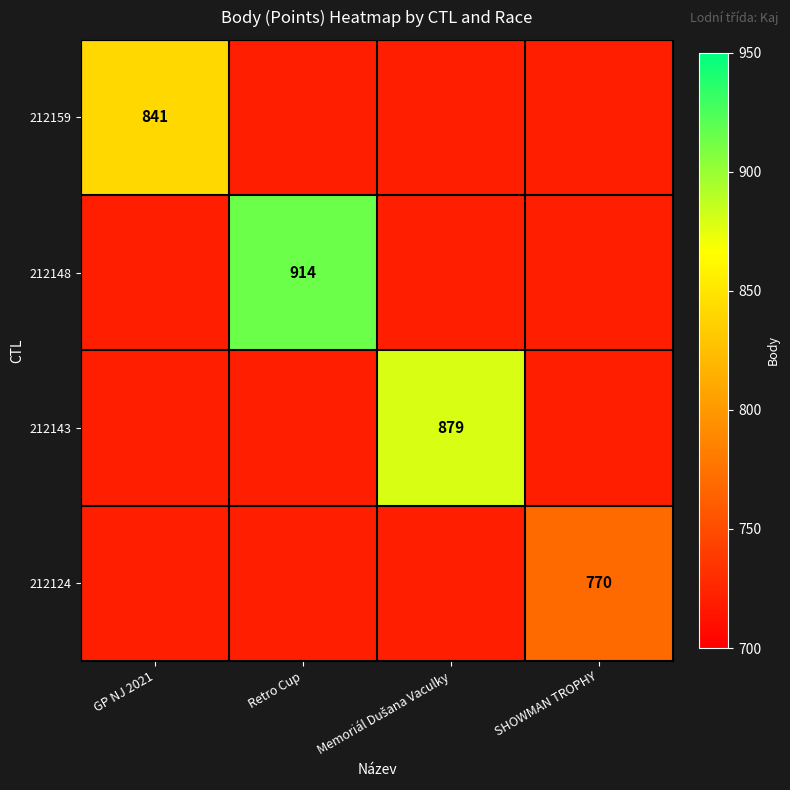

True or false: 212148 has a value of 914 at Retro Cup.

True